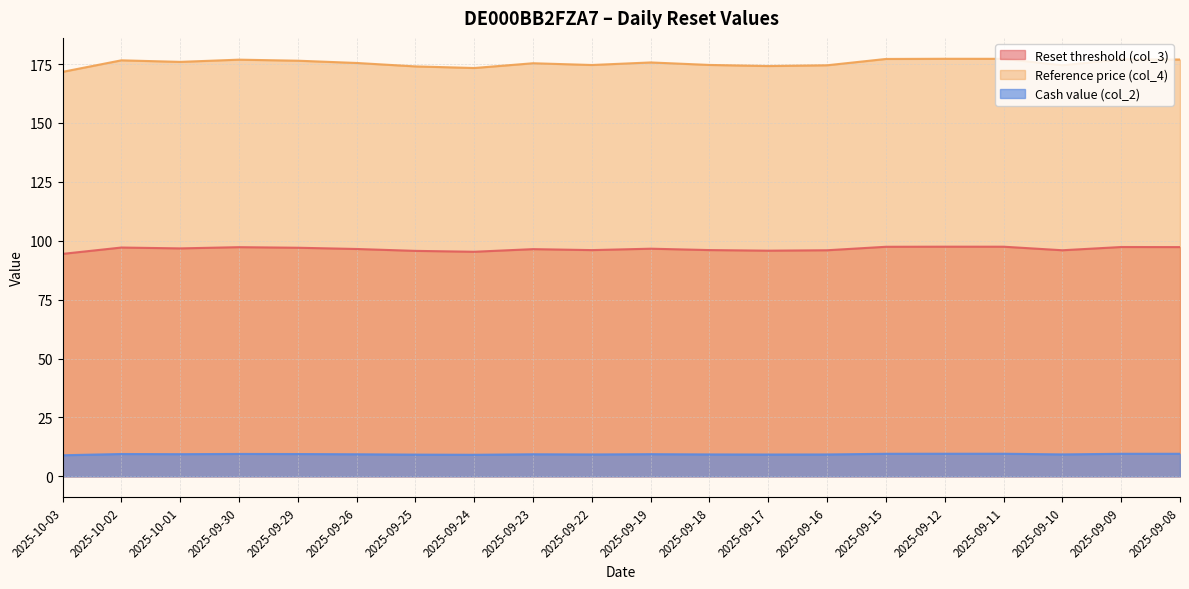

What are all the series names shown in the legend?

Reset threshold (col_3), Reference price (col_4), Cash value (col_2)